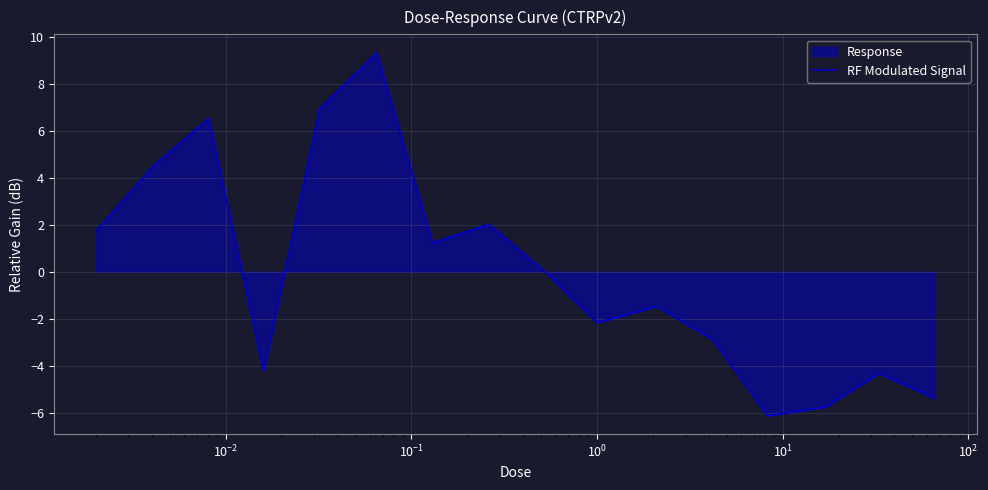

What is the smallest value displayed?

-6.1